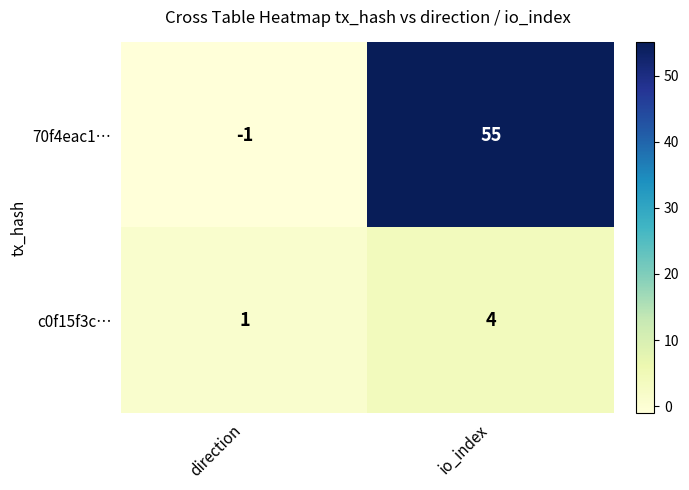

What is the sum of the 70f4eac1… values at io_index and direction?

54